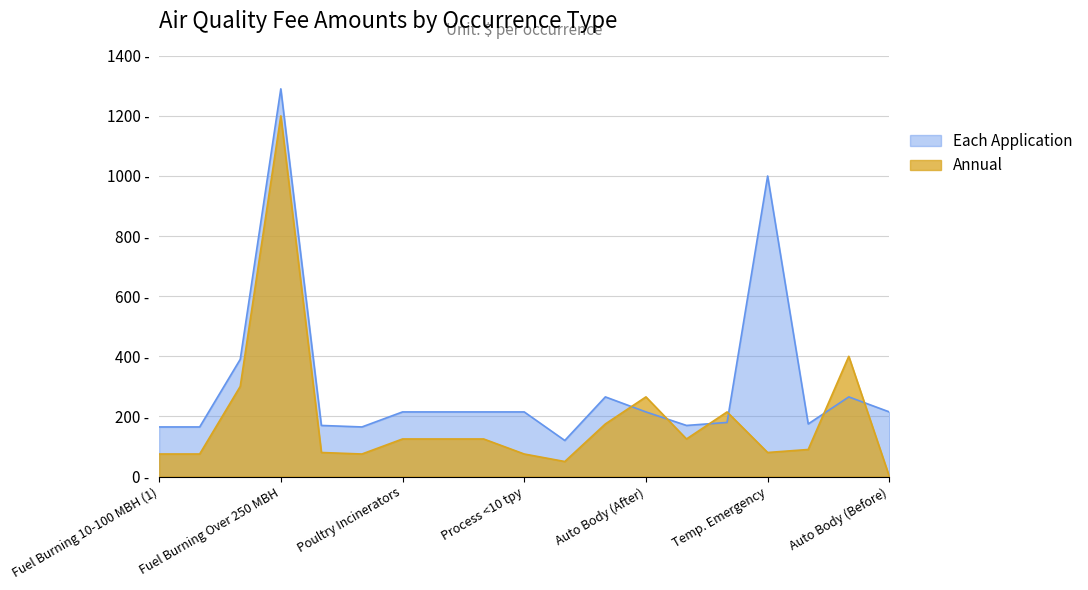

What is the sum of the values at Auto Body (After) and Wastewater Sep.?

385